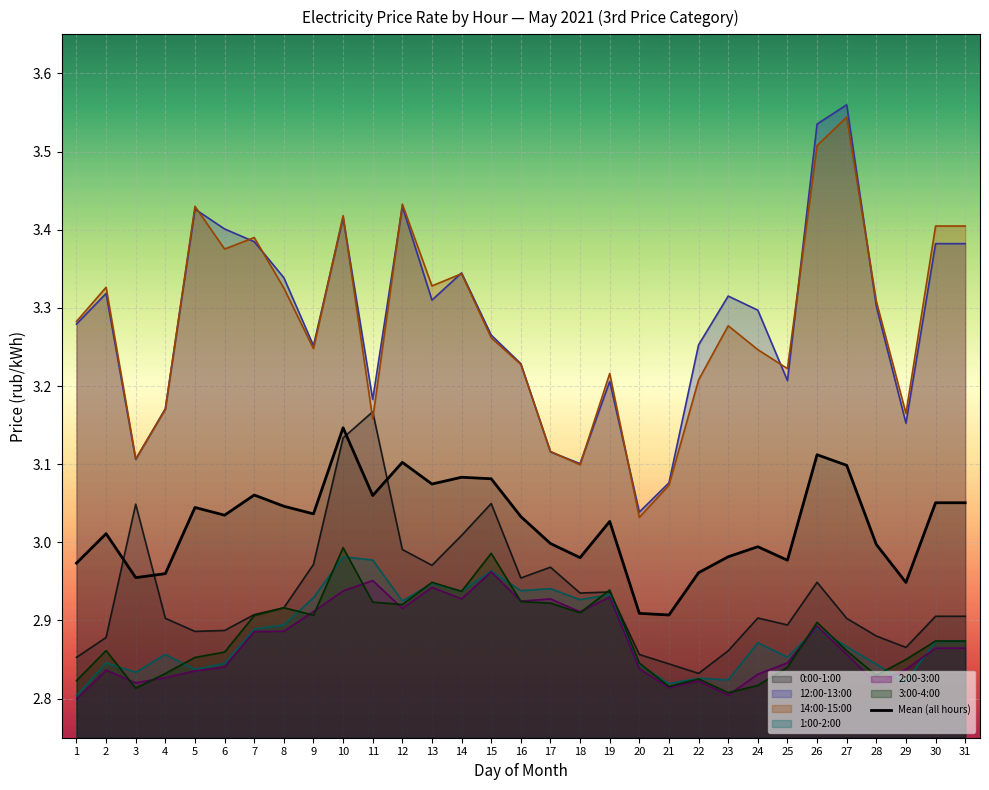

Where is the first local minimum?

3